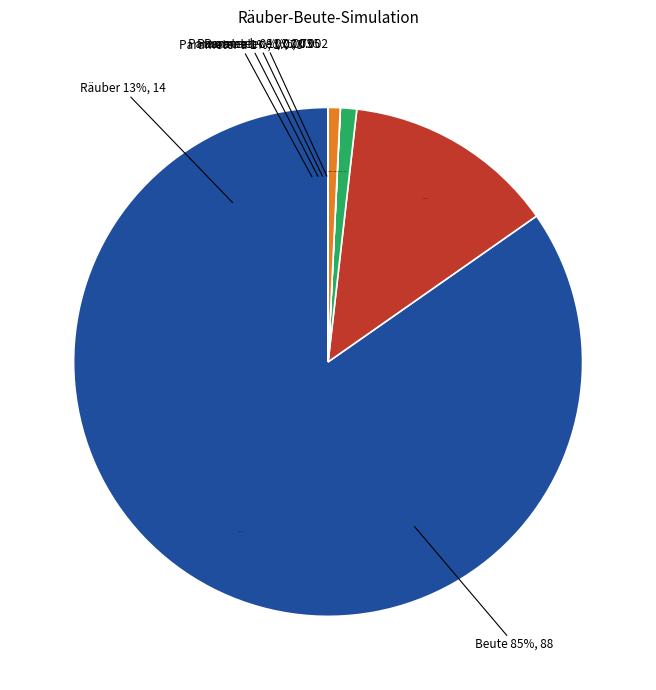

To the nearest percent, what portion does Parameter c represent?

1%